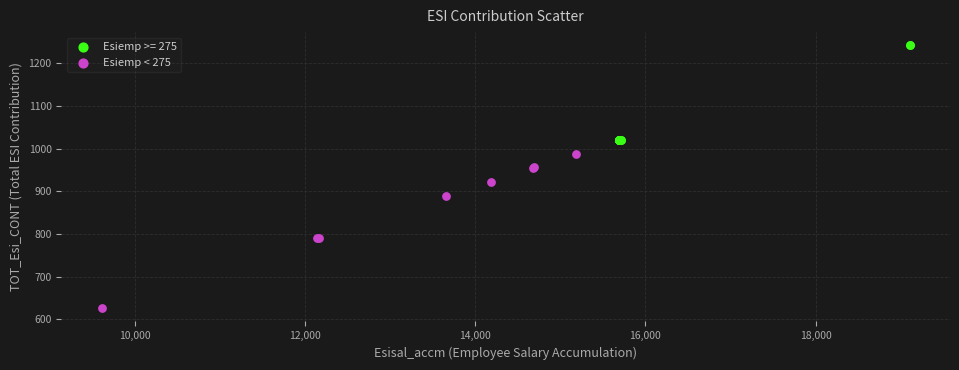

Which series reaches the maximum Y coordinate?

Esiemp >= 275